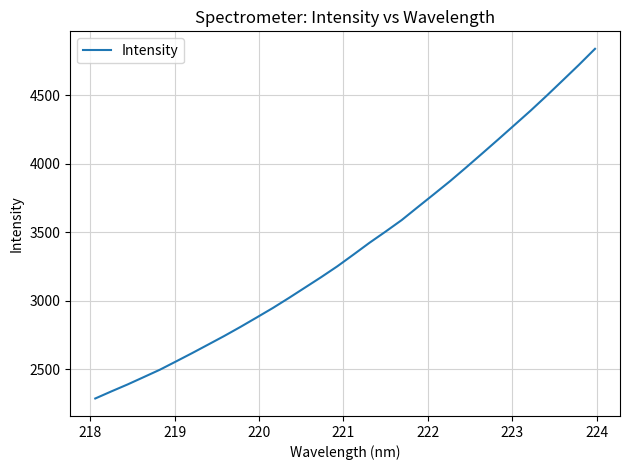

How many lines are shown in the chart?

1